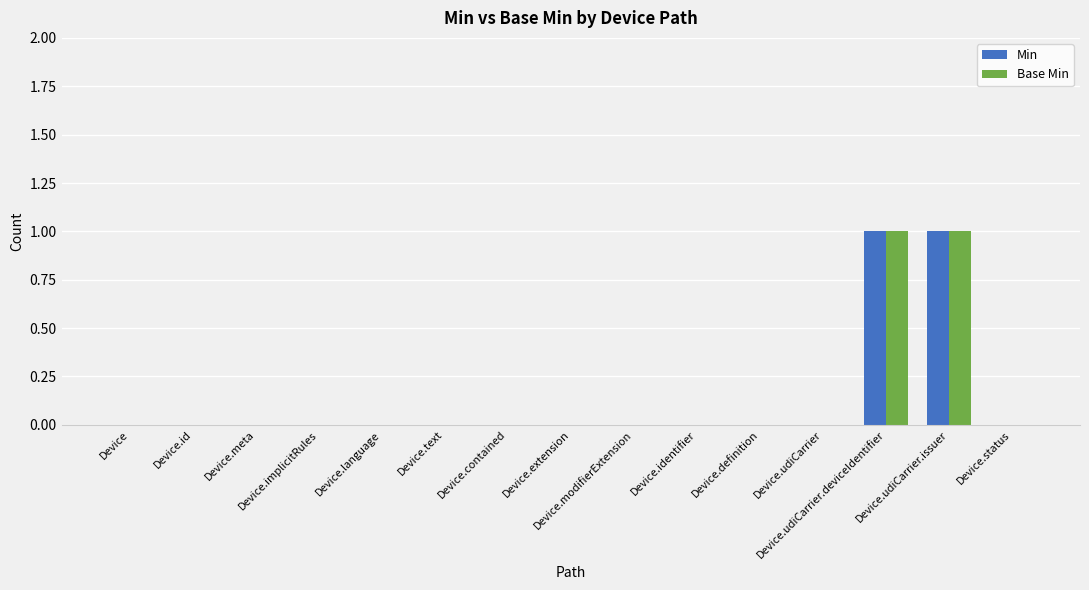

How many groups of bars are there?

15